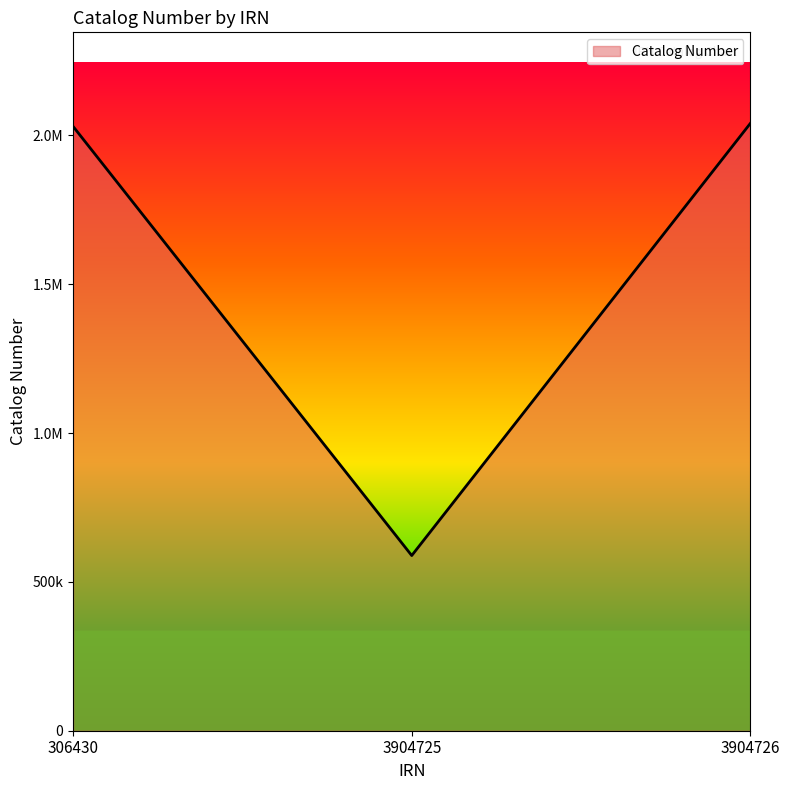

Does the chart display data point markers on the line(s)?

No